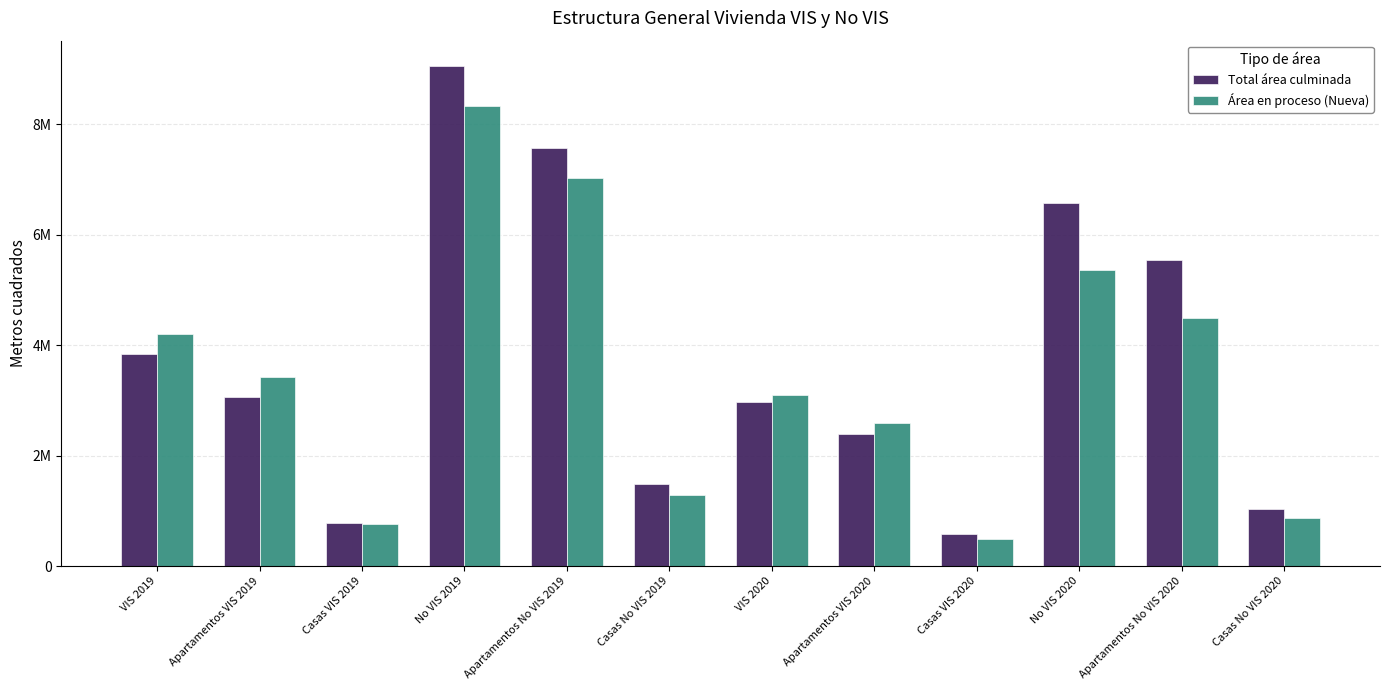

Which category has the highest value in the Total área culminada series?

No VIS 2019